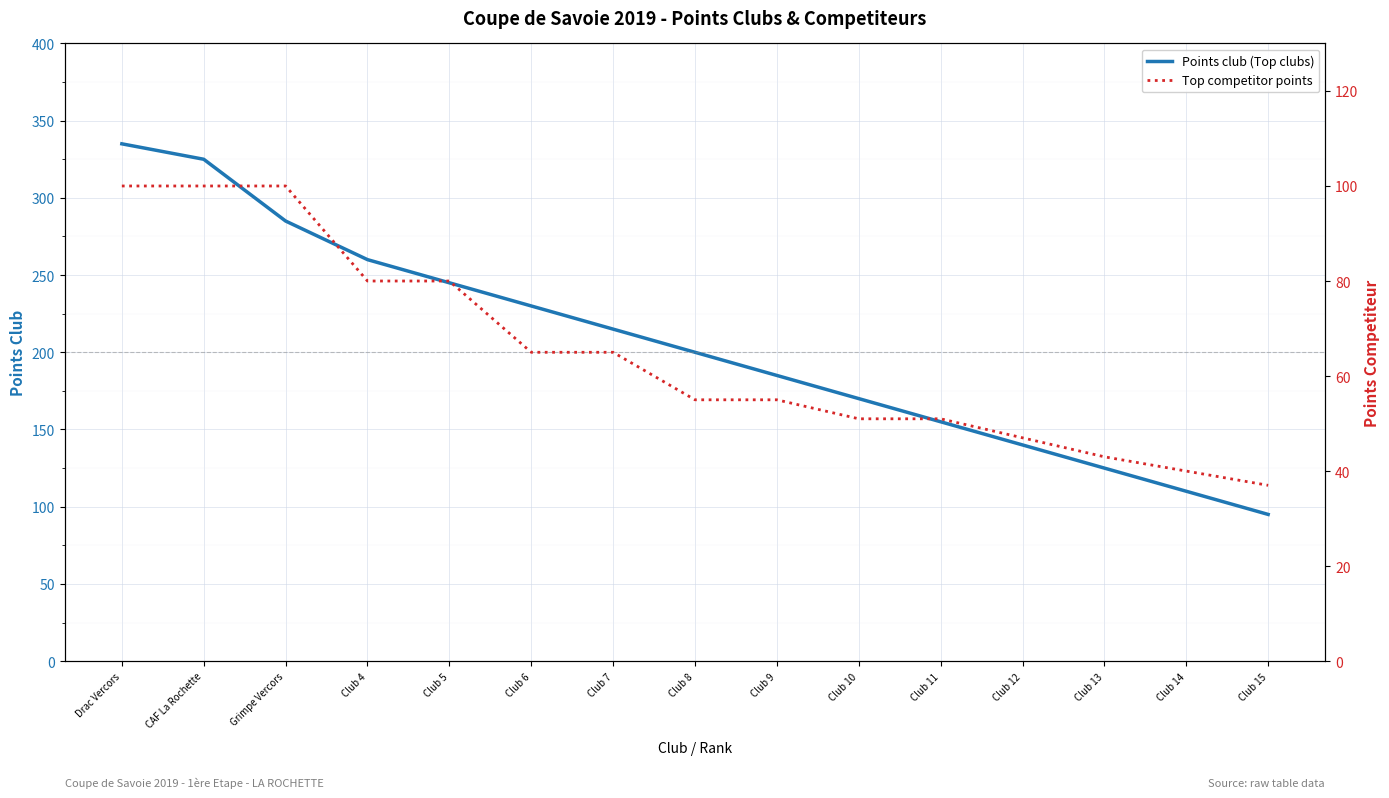

What is the difference between the maximum and second lowest values in the Points club (Top clubs) series?

225